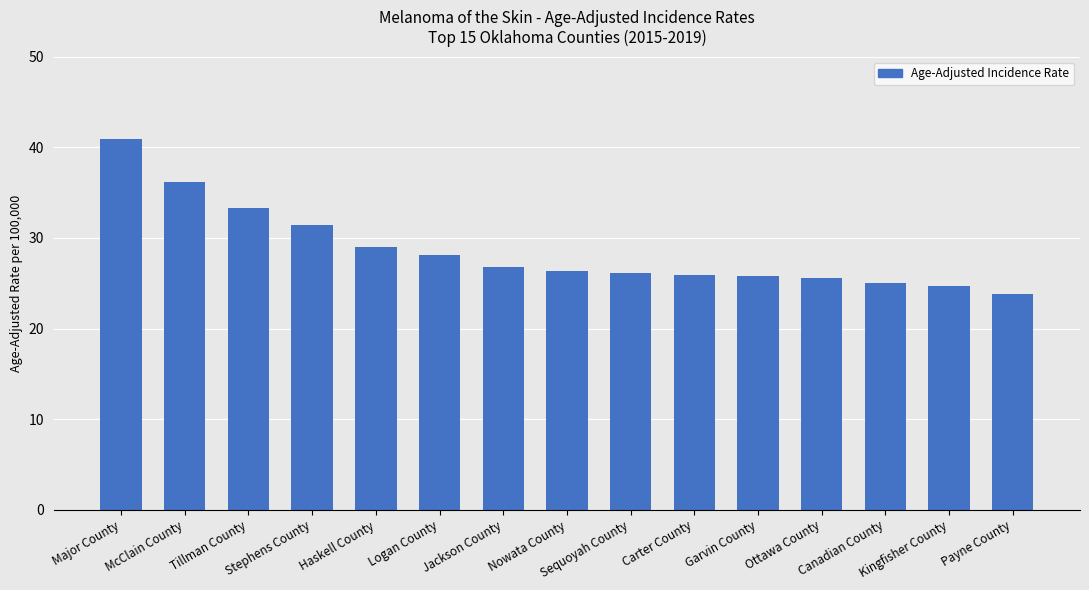

The chart shows a value of 25.6 at Ottawa County. True or false?

True